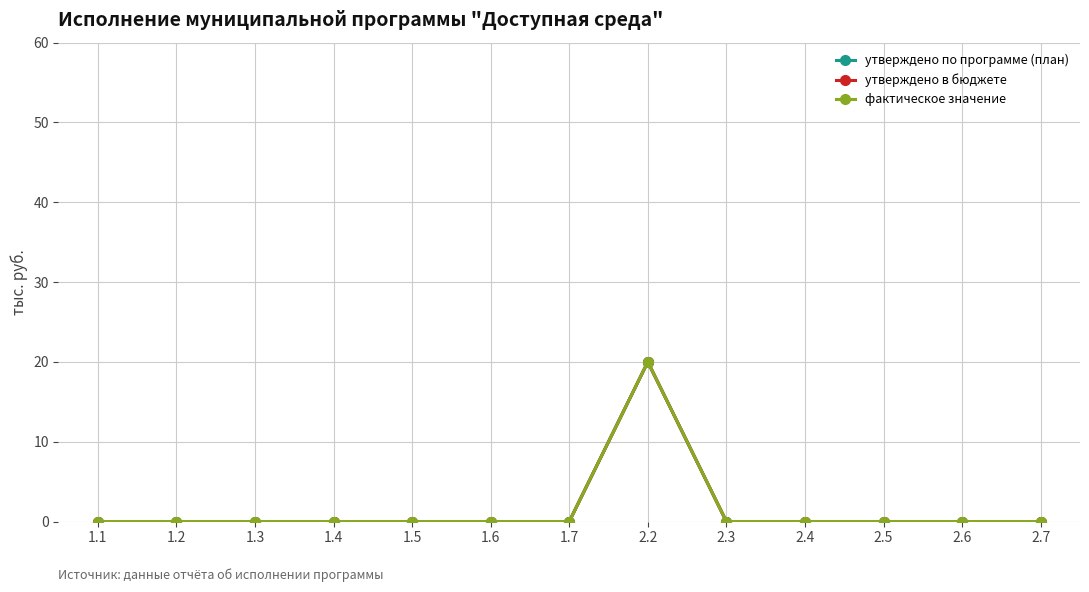

Does the chart have visible grid lines?

Yes